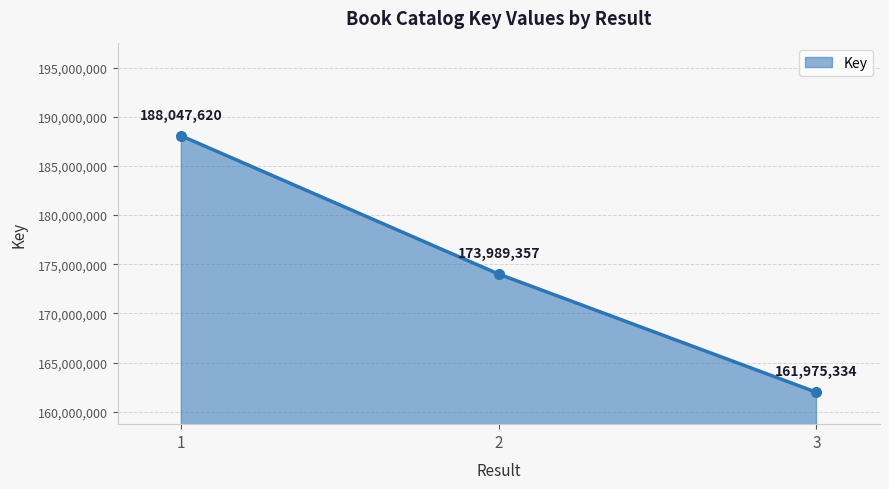

Which has a higher value, 2 or 1?

1